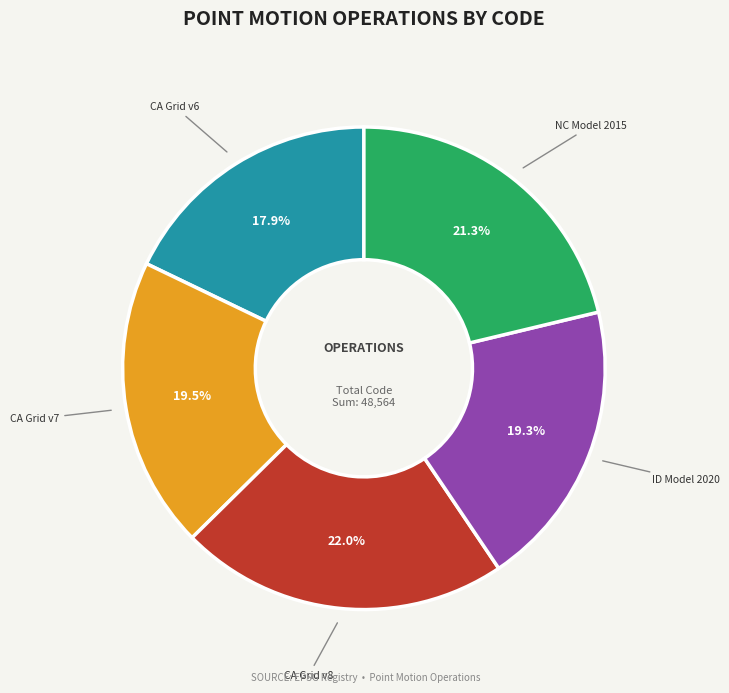

Does any single category account for the majority?

No